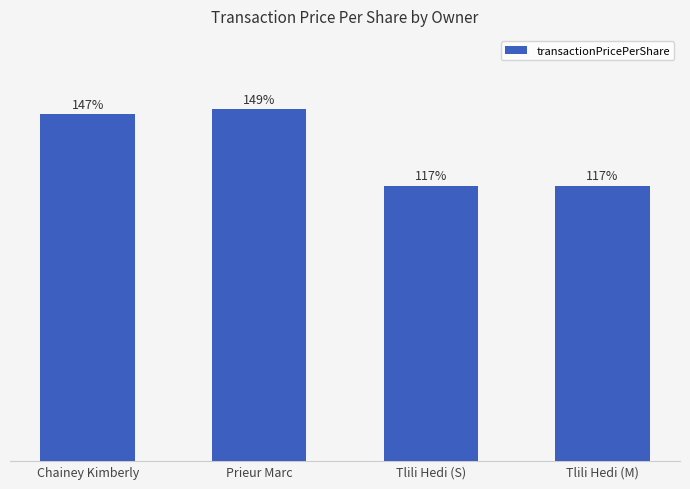

What is the label of the 2nd bar from the left?

Prieur Marc